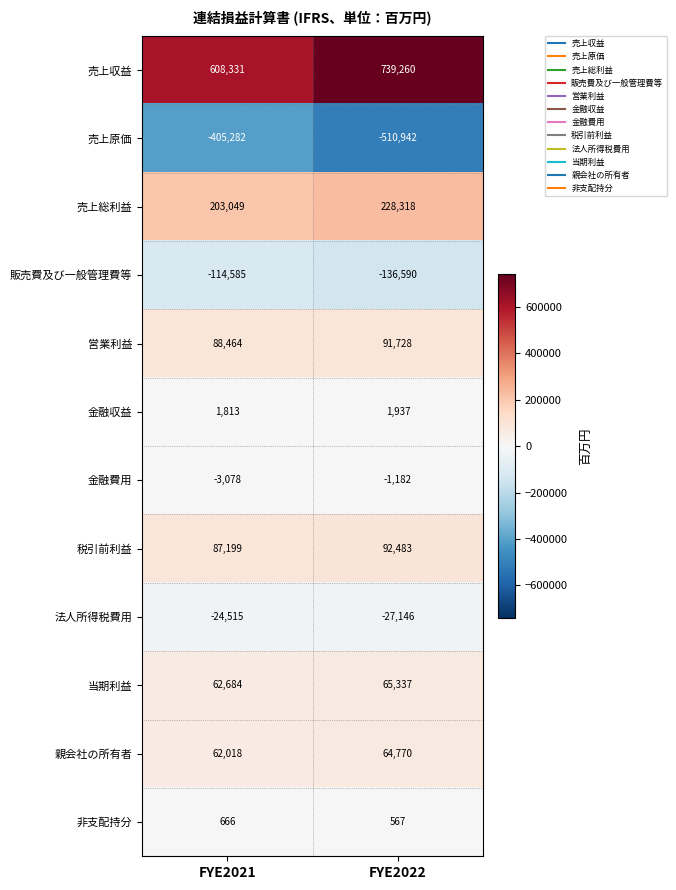

Reading left to right, extract all data points from this chart.

売上収益: 608331	739260
売上原価: -405282	-510942
売上総利益: 203049	228318
販売費及び一般管理費等: -114585	-136590
営業利益: 88464	91728
金融収益: 1813	1937
金融費用: -3078	-1182
税引前利益: 87199	92483
法人所得税費用: -24515	-27146
当期利益: 62684	65337
親会社の所有者: 62018	64770
非支配持分: 666	567